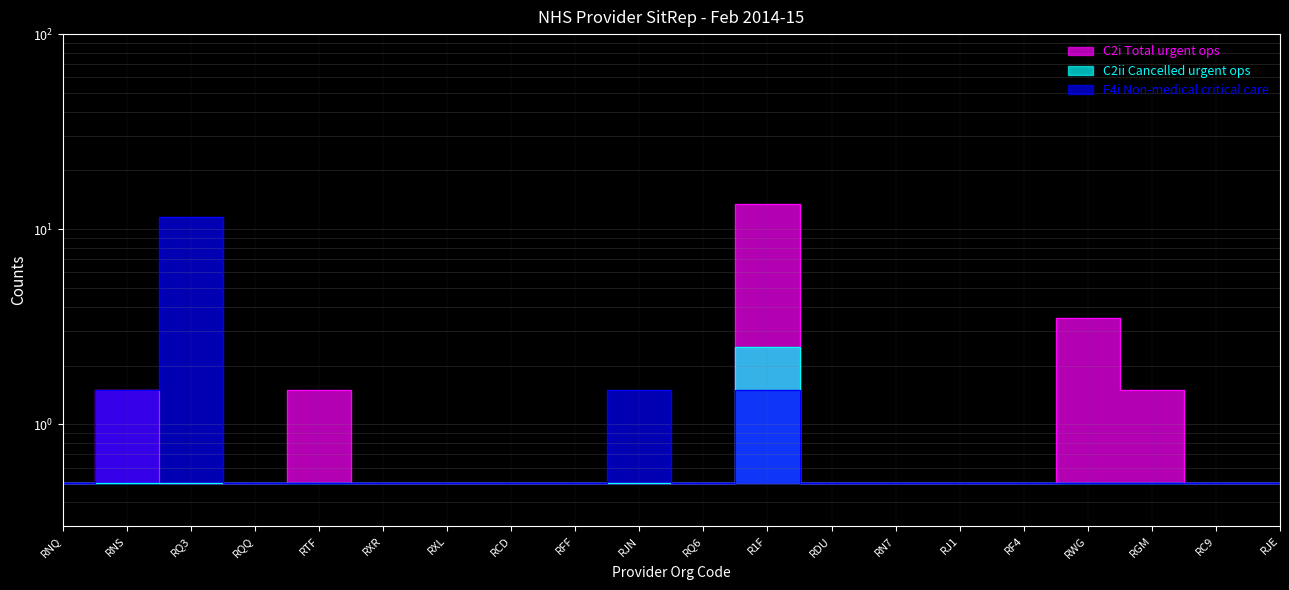

How many lines are shown in the chart?

3